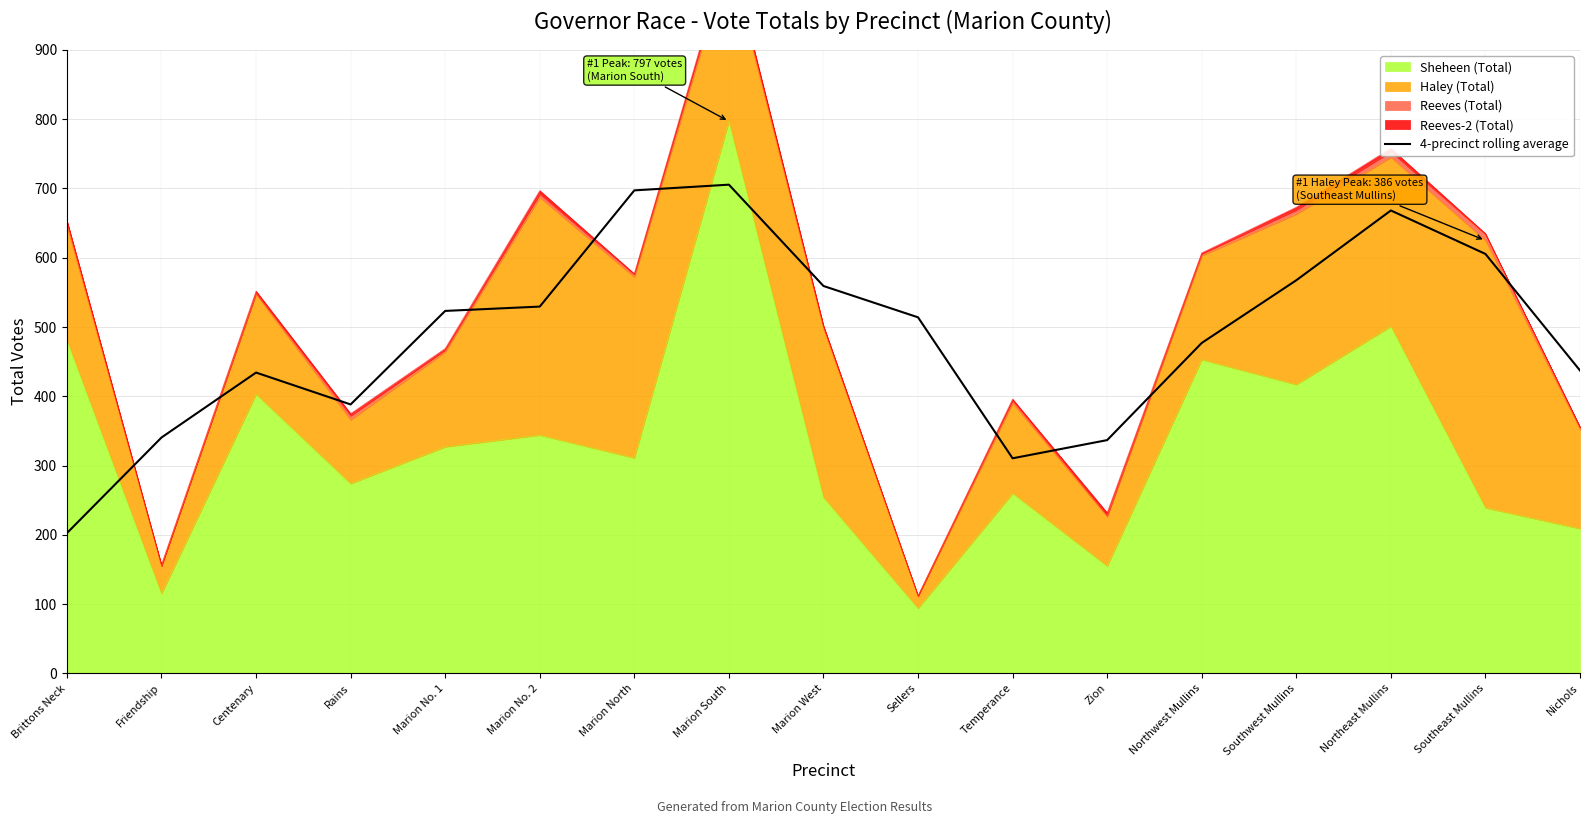

Where does the data first go above 514?

Marion No. 1